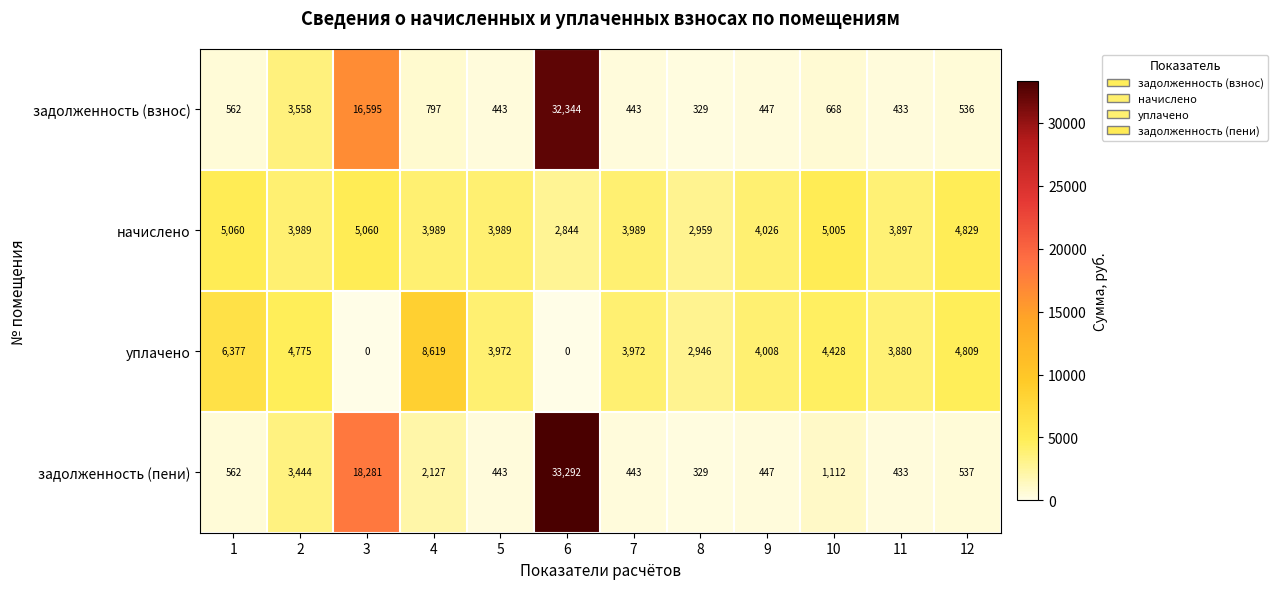

List the series in order of their peak value, highest first.

задолженность (пени), задолженность (взнос), уплачено, начислено